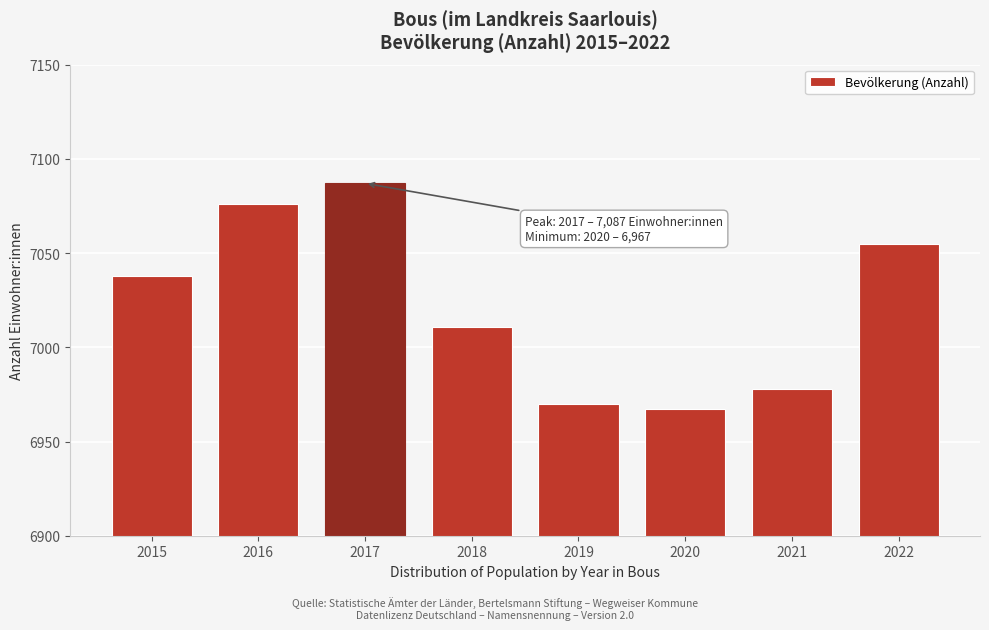

Reading left to right, transcribe all the data shown in this chart.

7038	7076	7087	7011	6970	6967	6978	7055